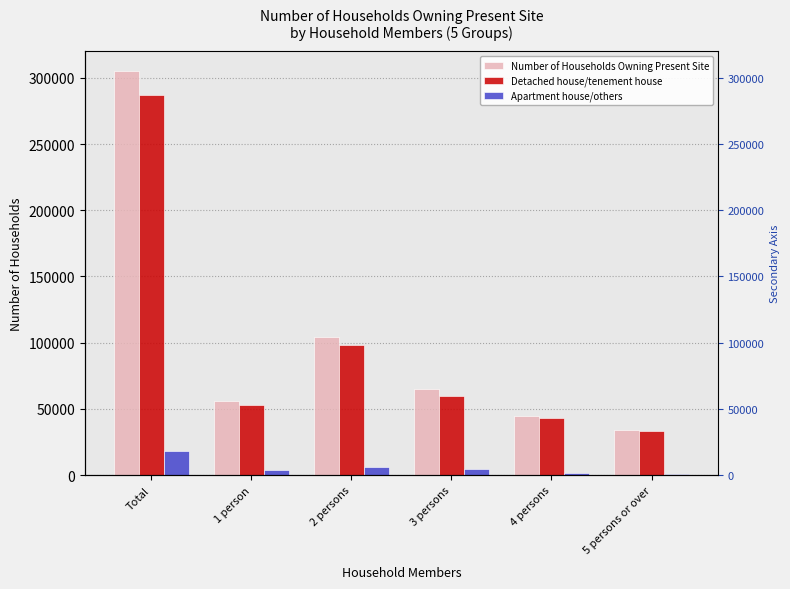

The Detached house/tenement house series shows 60315 at 4 persons. True or false?

False